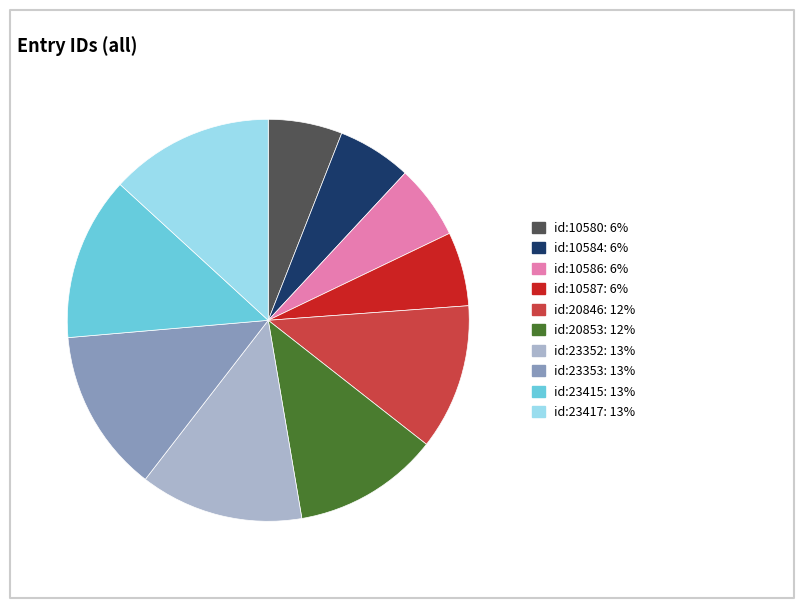

Combined, do id:10580: 6% and id:23415: 13% account for over 50%?

No